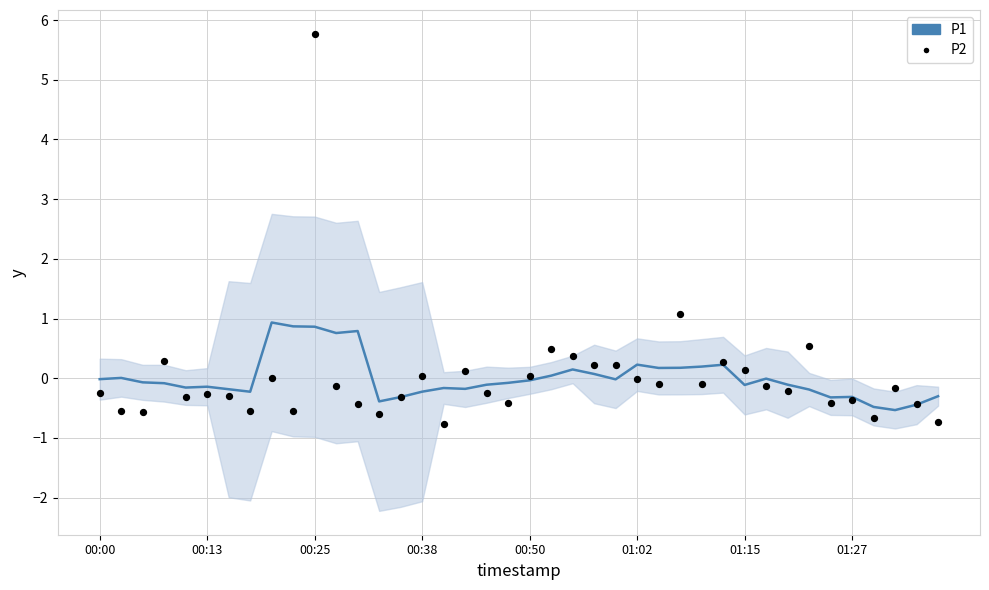

Is the value of P1 at 01:15 greater than the value of P2 at 19?

Yes